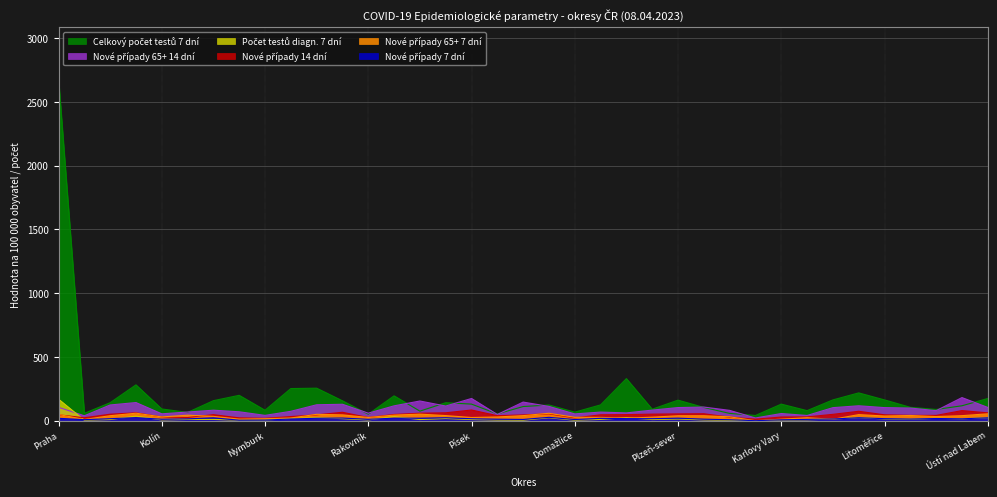

How many data points in Nové případy 65+ 14 dní are less than 99?

18